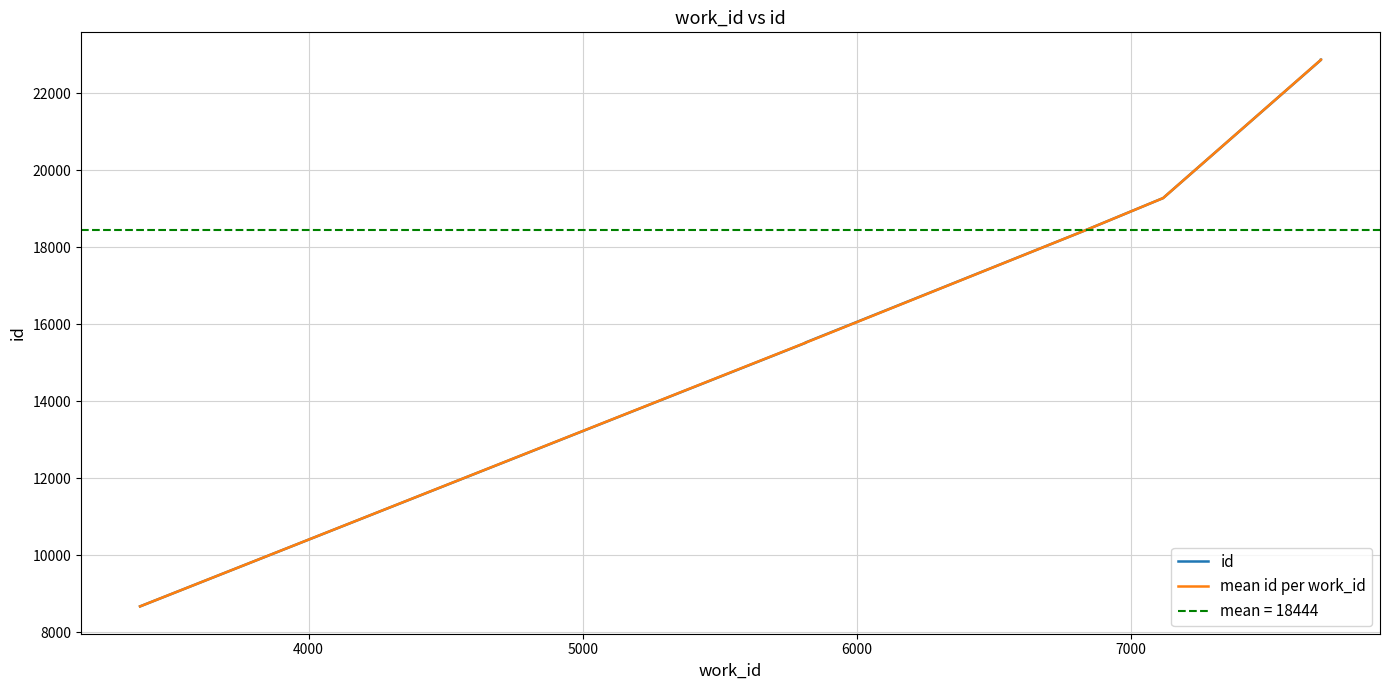

What is the value of the 9th point from the left?

22871